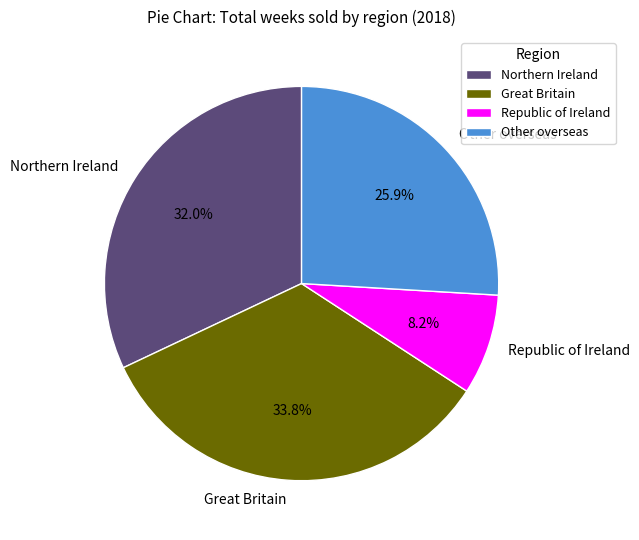

Is it true that Other overseas is 26% of the pie?

True